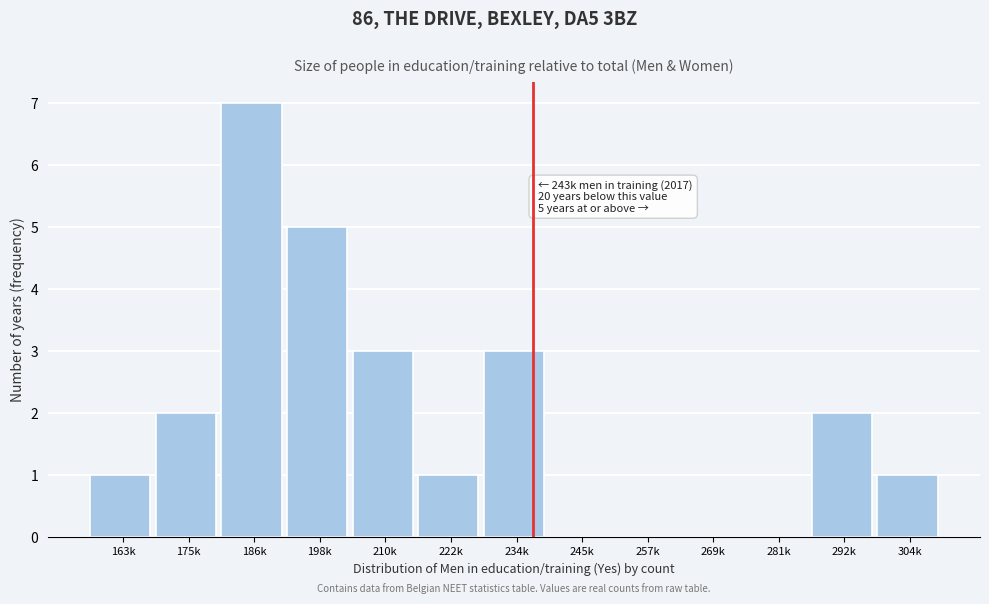

Reading left to right, extract all data points from this chart.

163k=1	175k=2	186k=7	198k=5	210k=3	222k=1	234k=3	245k=0	257k=0	269k=0	281k=0	292k=2	304k=1